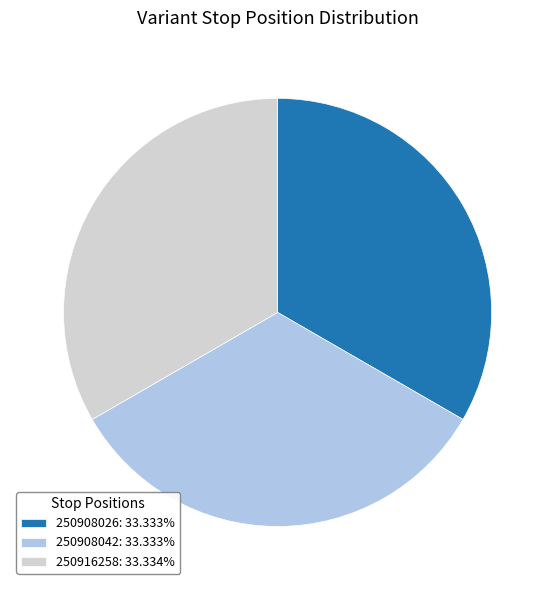

Combined, do 250908026: 33.333% and 250908042: 33.333% account for over 50%?

Yes